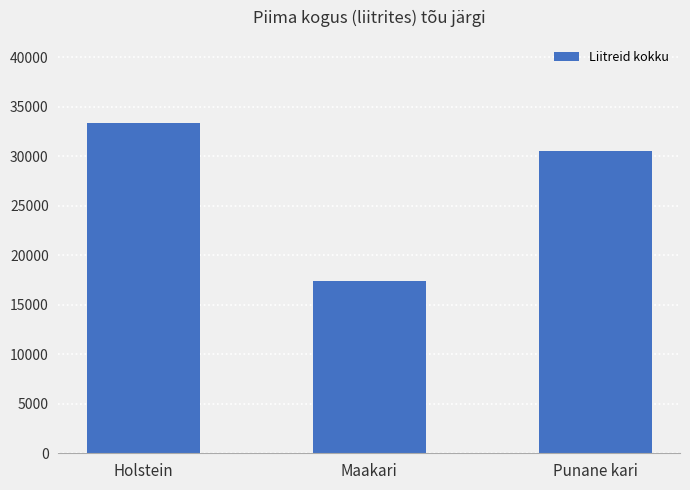

True or false: the data shows 33412.0 at Holstein.

True